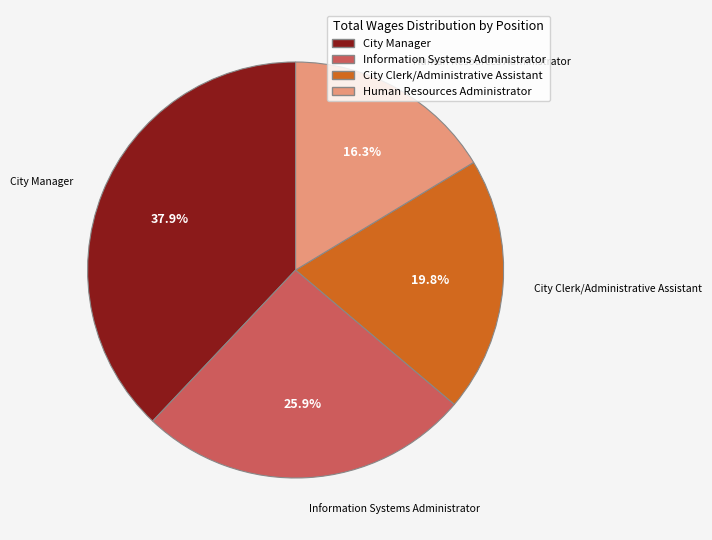

How much of the chart is everything except Information Systems Administrator?

74.1%